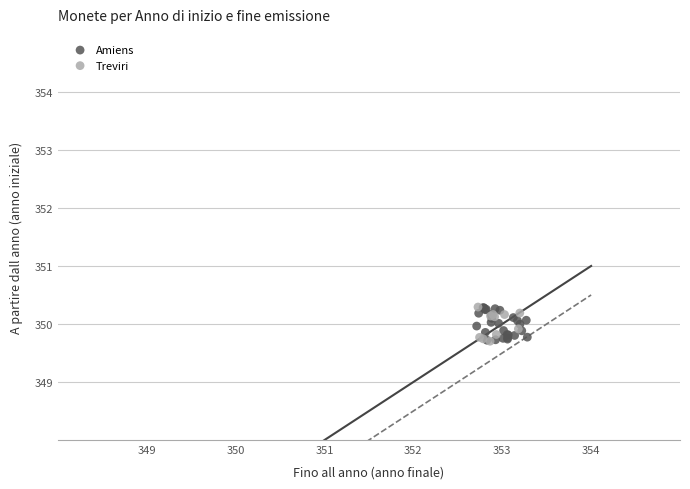

What are all the series names shown in the legend?

Amiens, Treviri